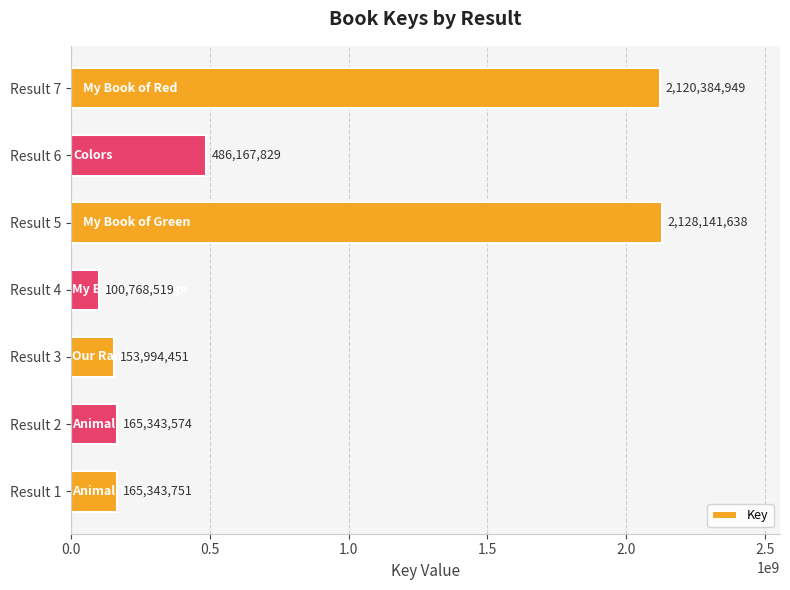

List the labels in order of value, smallest first.

Result 4, Result 3, Result 2, Result 1, Result 6, Result 7, Result 5